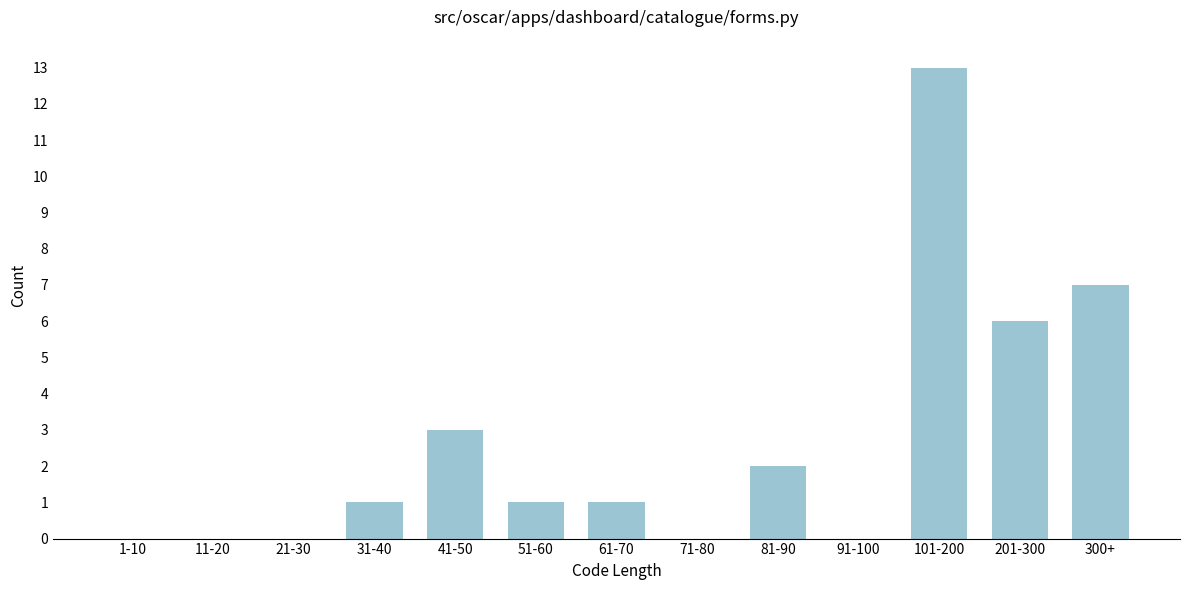

Reading left to right, transcribe all the data shown in this chart.

1-10=0	11-20=0	21-30=0	31-40=1	41-50=3	51-60=1	61-70=1	71-80=0	81-90=2	91-100=0	101-200=13	201-300=6	300+=7